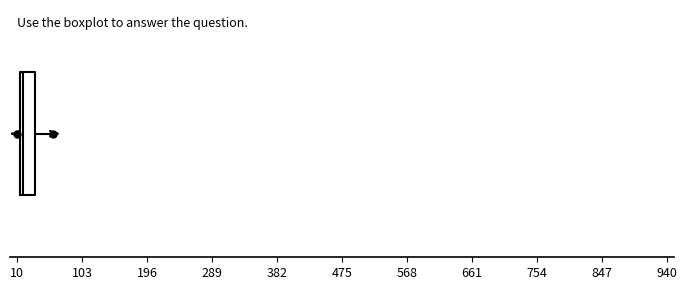

Where is the right edge of the box on the x-axis? The values are not printed on the chart, so give them approximately, as read against the axis.

40